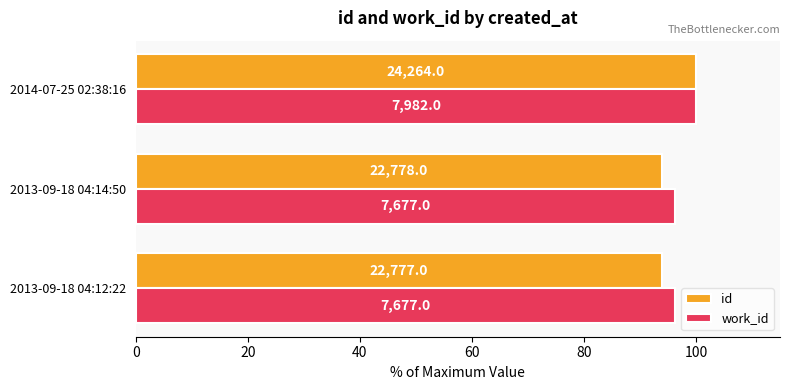

Reading left to right, list all the values displayed in this chart.

id: 93.9	93.9	100.0
work_id: 96.2	96.2	100.0